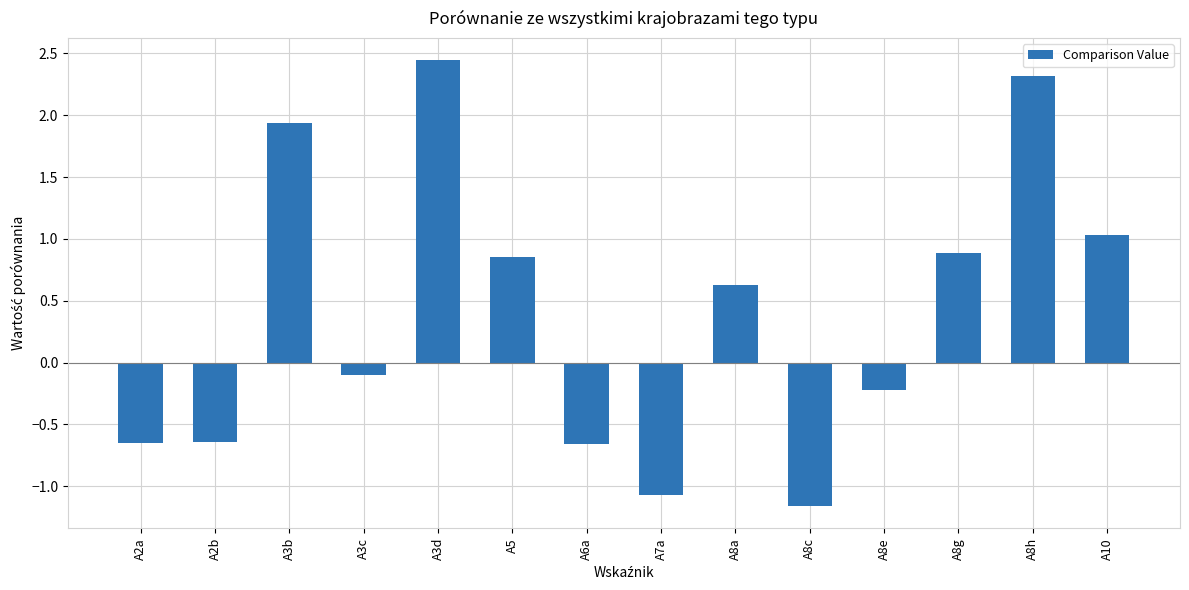

Which label corresponds to the largest value in the chart?

A3d